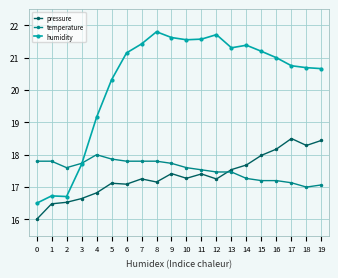

Reading left to right, extract all data points from this chart.

pressure: 16.0	16.5	16.5	16.6	16.8	17.1	17.1	17.3	17.2	17.4	17.3	17.4	17.3	17.5	17.7	18.0	18.2	18.5	18.3	18.4
temperature: 17.8	17.8	17.6	17.7	18.0	17.9	17.8	17.8	17.8	17.7	17.6	17.5	17.5	17.5	17.3	17.2	17.2	17.1	17.0	17.1
humidity: 16.5	16.7	16.7	17.7	19.2	20.3	21.1	21.4	21.8	21.6	21.6	21.6	21.7	21.3	21.4	21.2	21.0	20.7	20.7	20.7